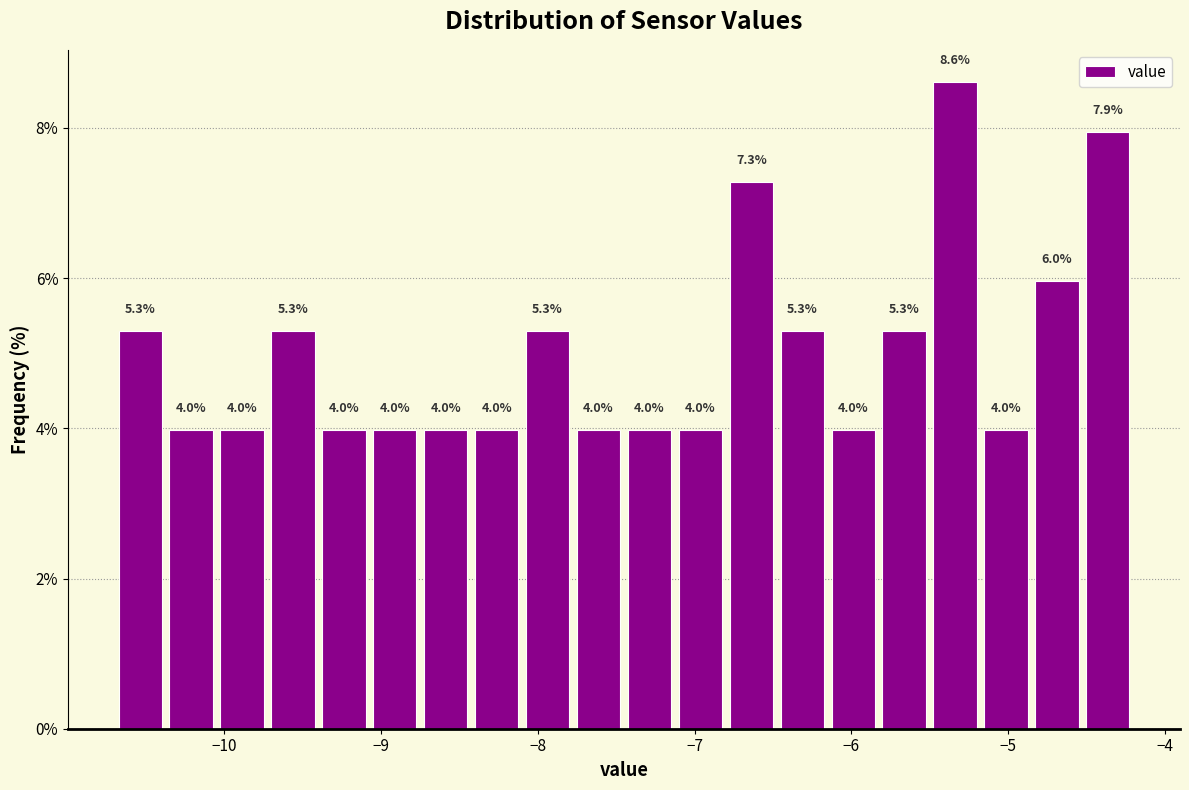

Around what value on the x-axis is the tallest bar? Give the approximate position of its centre, as read against the axis.

-5.3